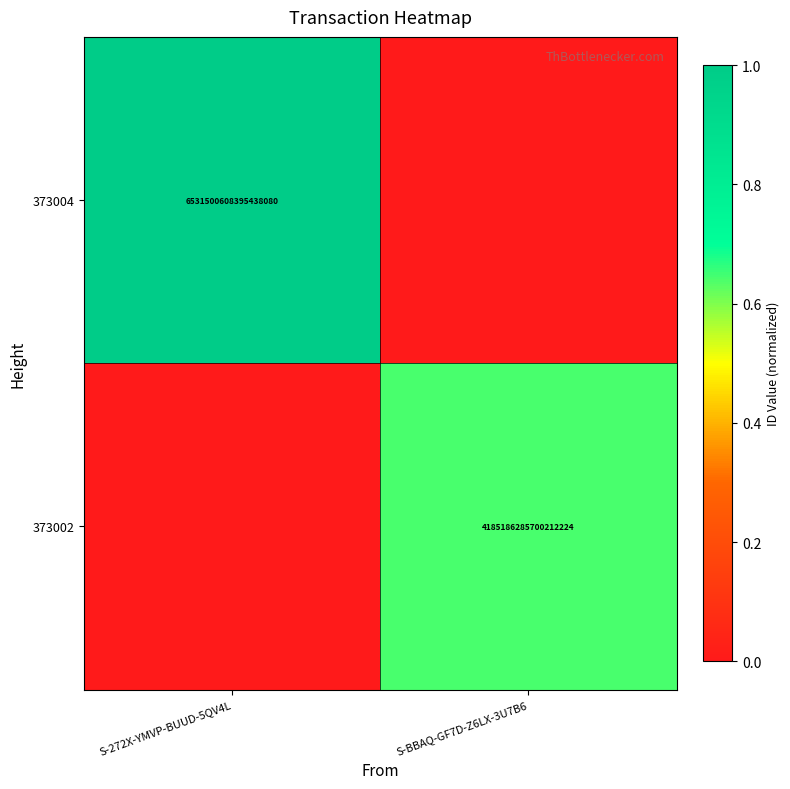

The 373004 series shows 6531500608395438080 at S-272X-YMVP-BUUD-5QV4L. True or false?

True